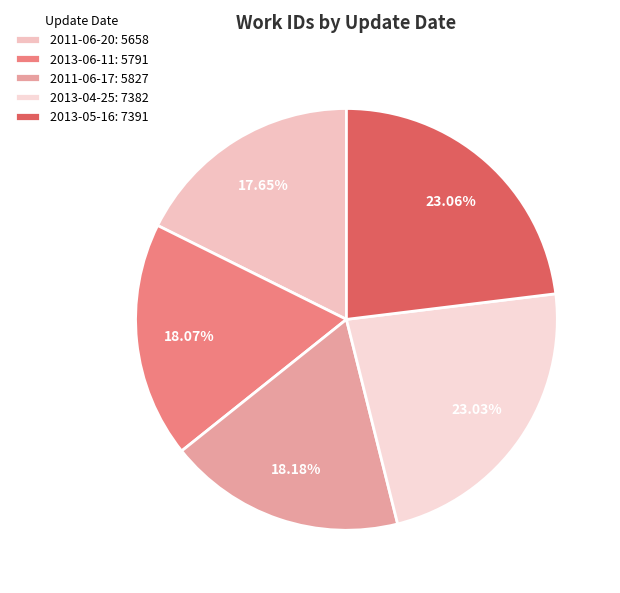

Which slice is the largest?

2013-05-16